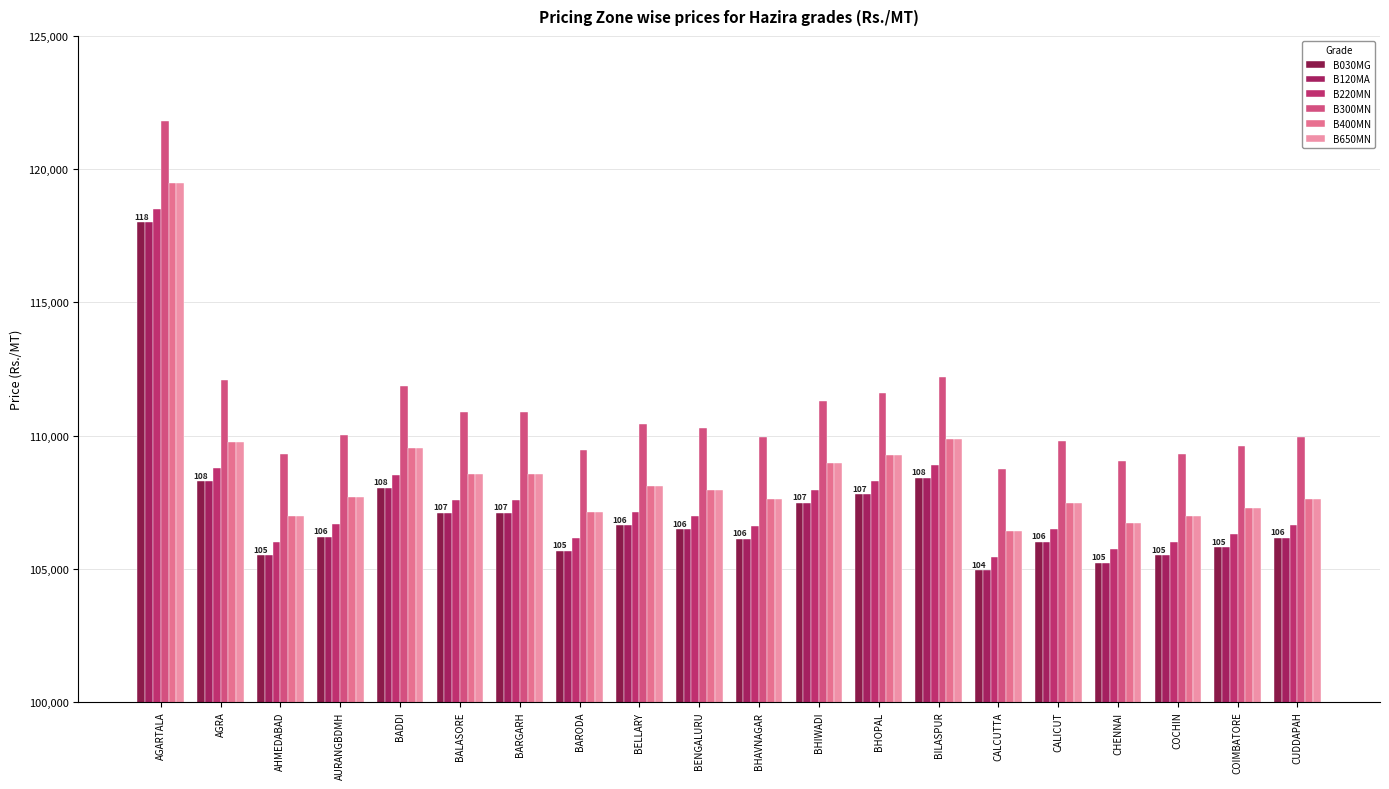

Where does the B650MN series first go above 107958?

AGARTALA